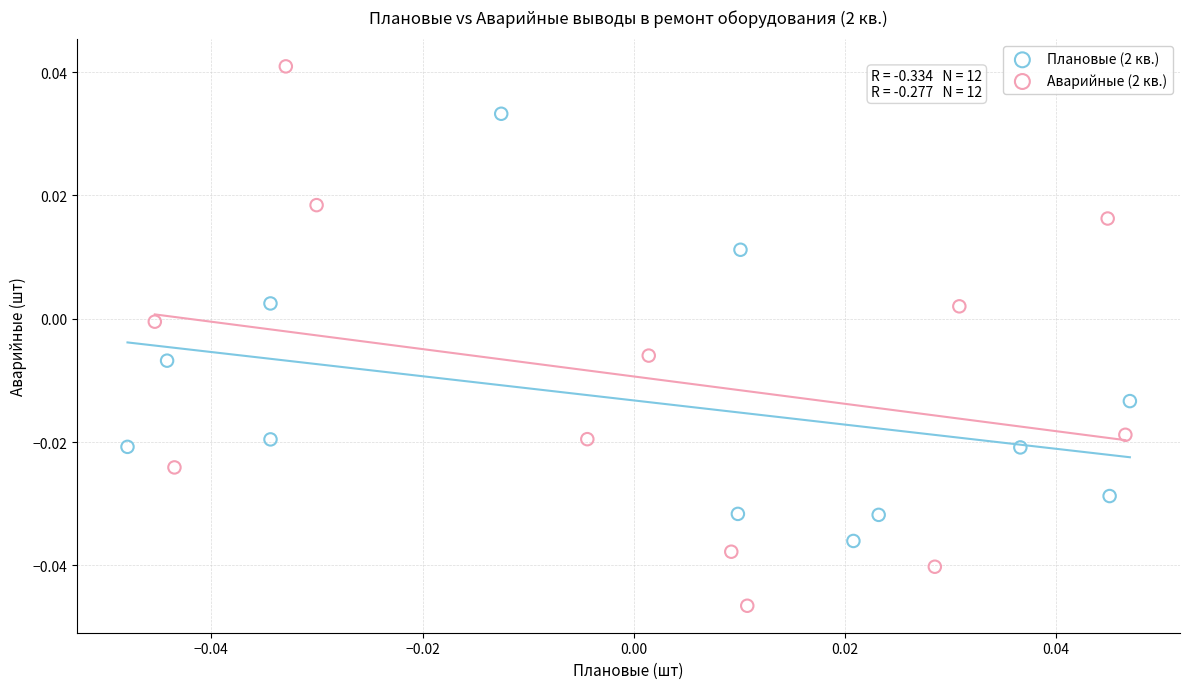

Which series reaches the minimum Y coordinate?

Аварийные (2 кв.)